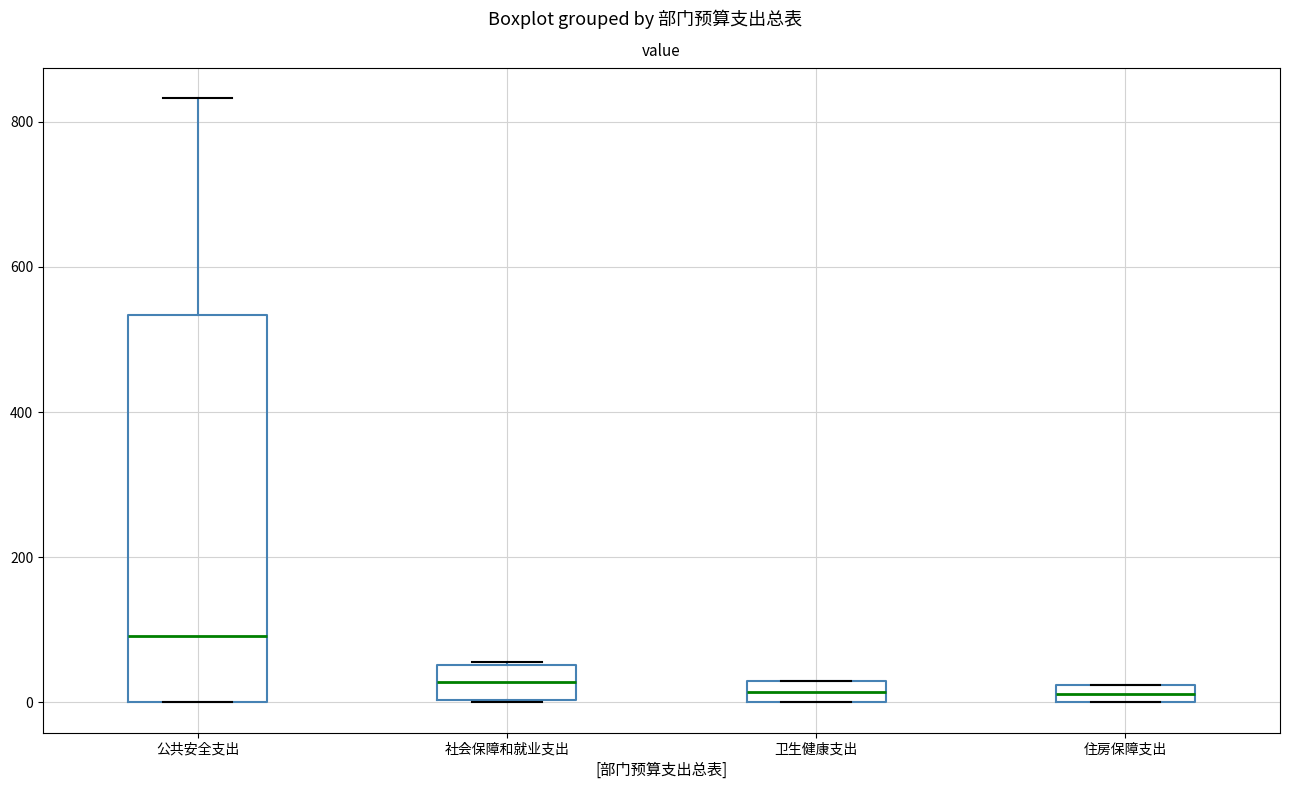

Comparing the boxes themselves (not the whiskers), which one is the tallest?

公共安全支出